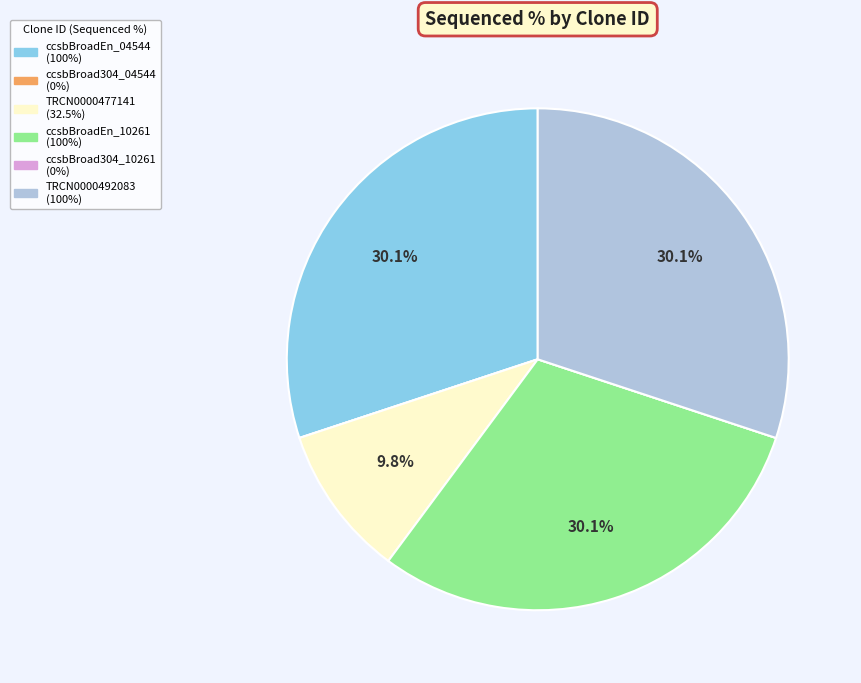

Does any single category account for the majority?

No